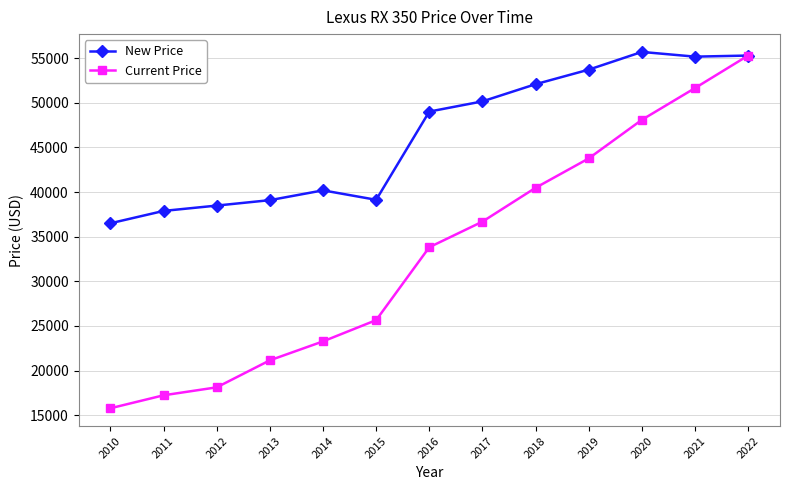

List the series in order of their peak value, lowest first.

Current Price, New Price